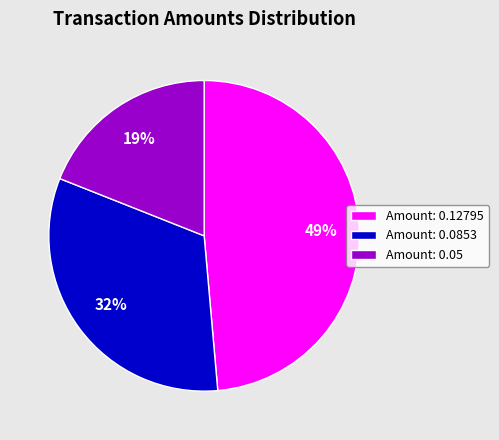

To the nearest percent, what portion does Amount: 0.05 represent?

19%